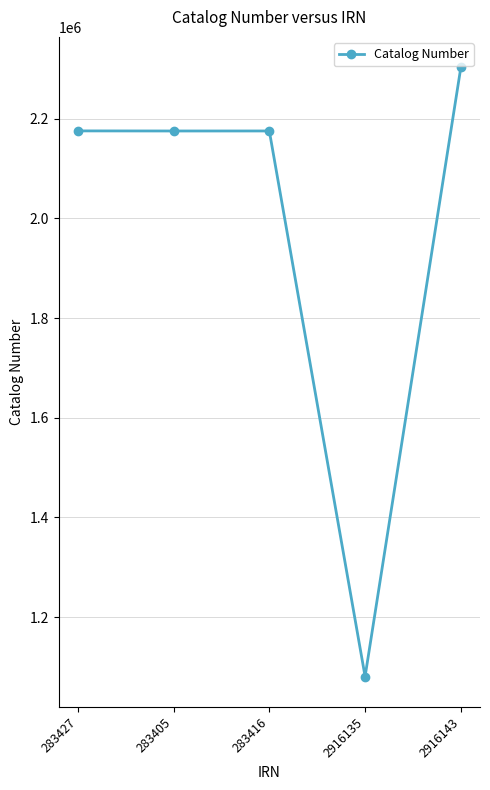

What is the greatest value displayed?

2303007